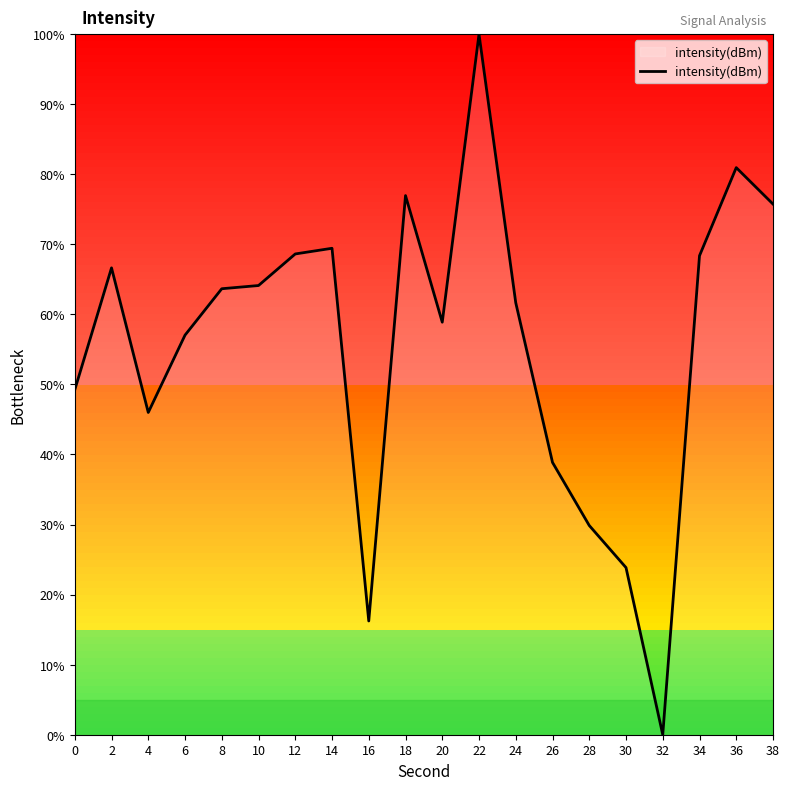

Is it true that the value at 18 is 131.3?

False